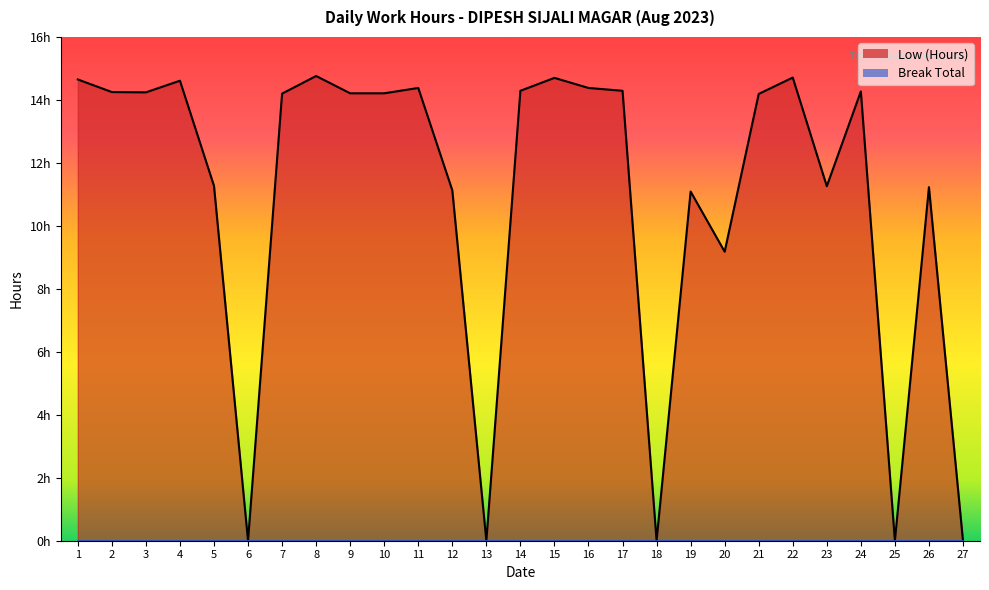

Count the number of categories in the chart.

27